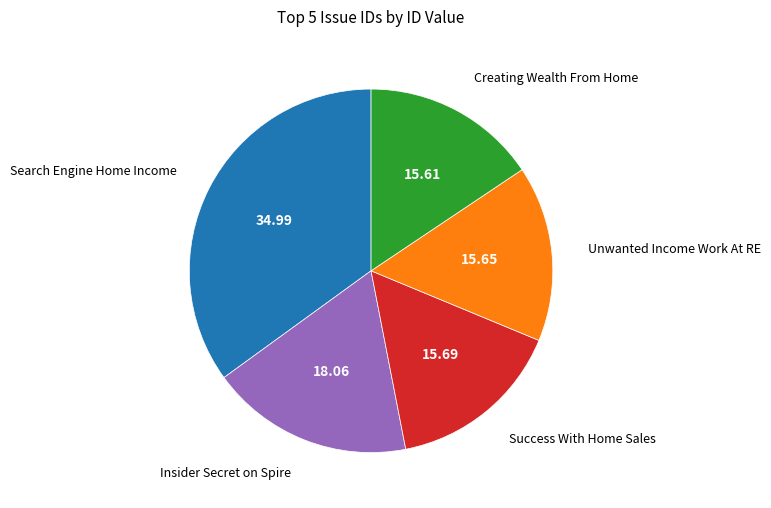

Is the sum of Creating Wealth From Home and Success With Home Sales greater than half?

No